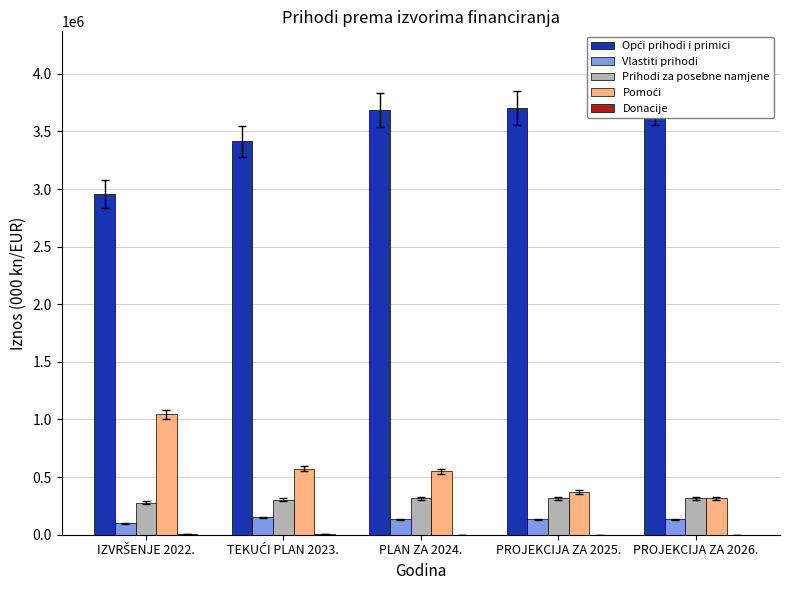

The value of Pomoći at PROJEKCIJA ZA 2026. is 504962.1. True or false?

False